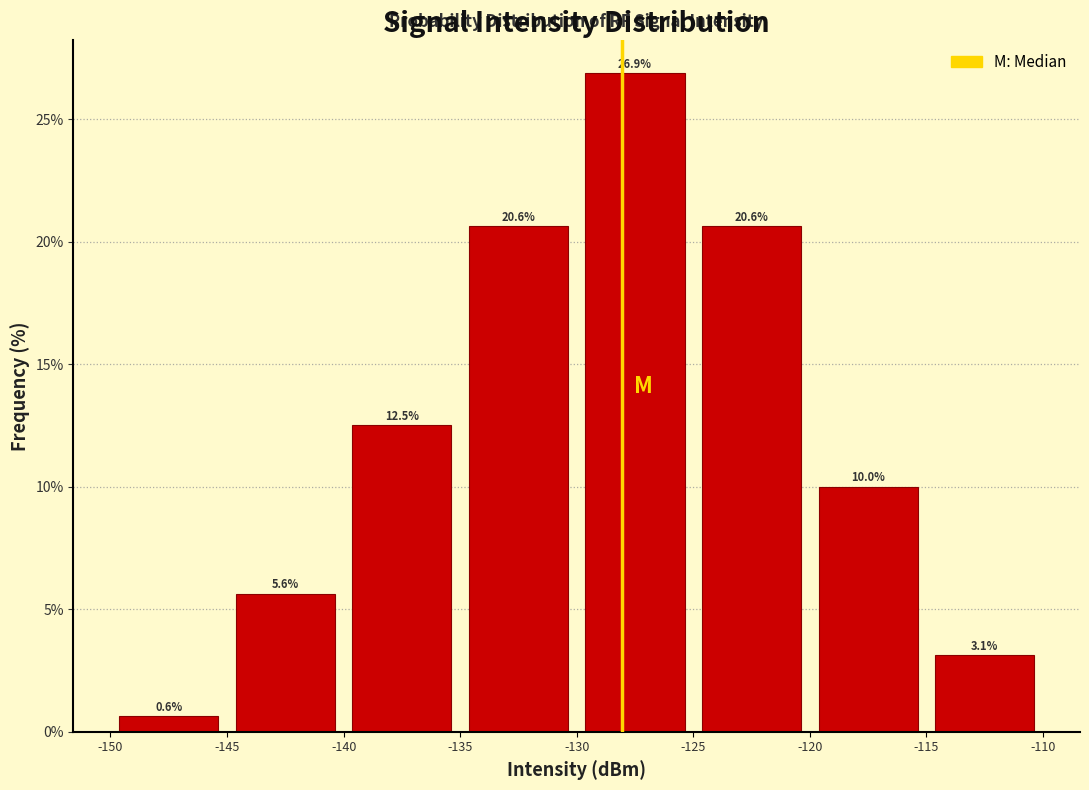

Reading left to right, transcribe this chart: for each bar, give the range it covers on the x-axis and its height.

-150 to -145: 0.6
-145 to -140: 5.6
-140 to -135: 12.5
-135 to -130: 20.6
-130 to -125: 26.9
-125 to -120: 20.6
-120 to -115: 10.0
-115 to -110: 3.1